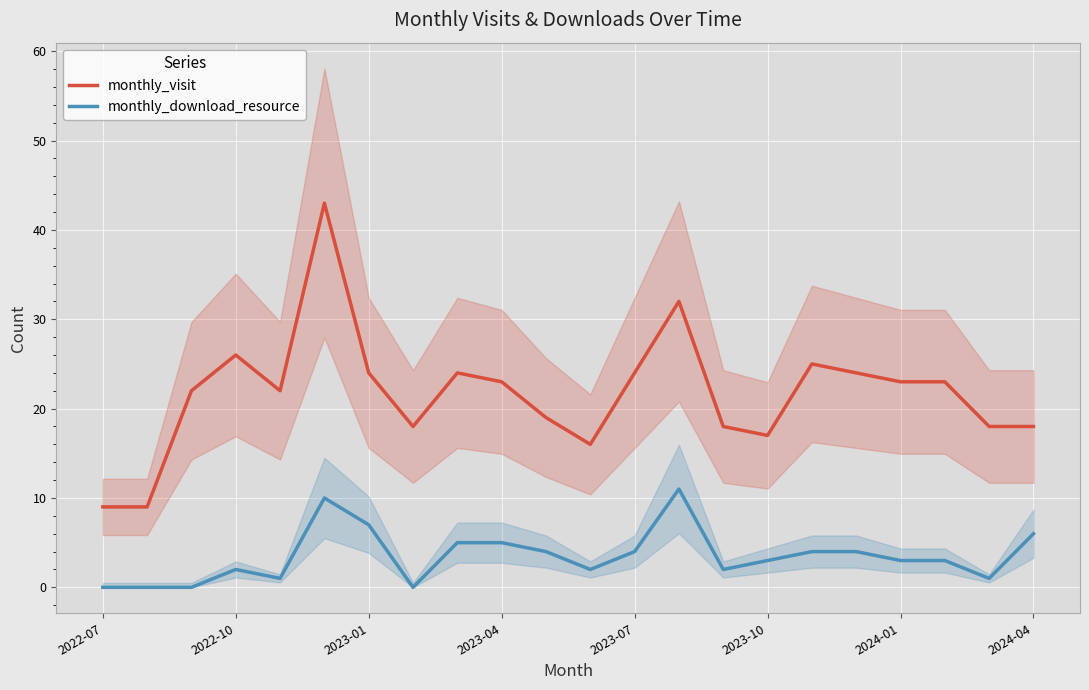

True or false: monthly_visit and monthly_download_resource intersect in this chart.

False